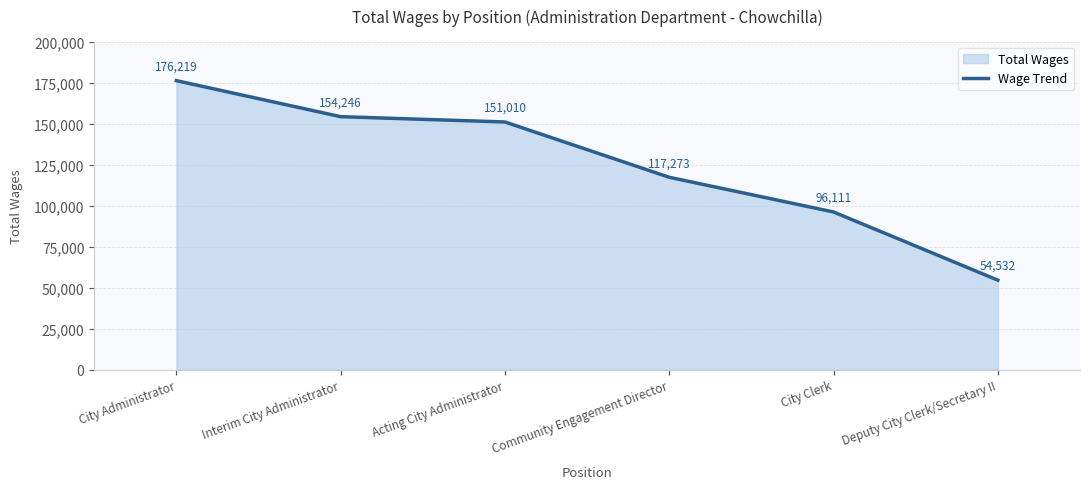

True or false: the data shows 96111 at City Clerk.

True